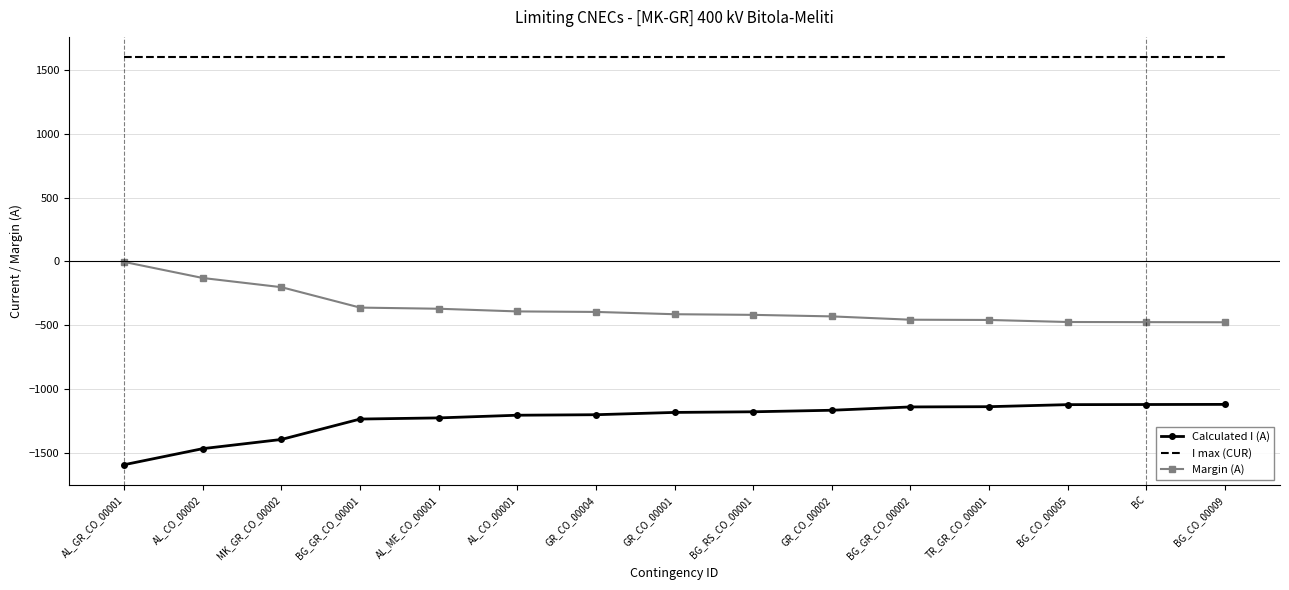

What is the minimum value for Calculated I (A)?

-1595